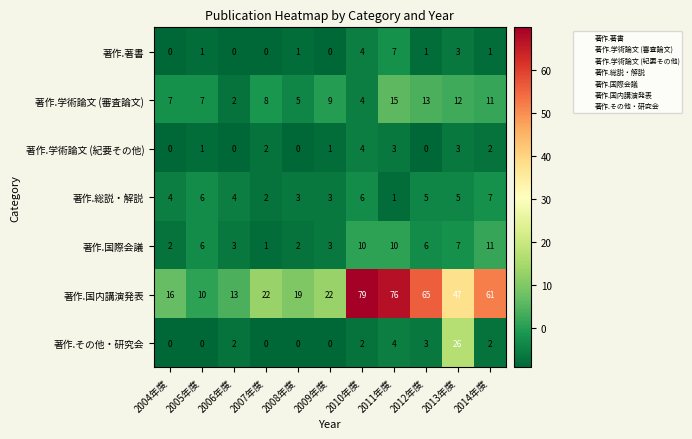

Which category has the highest value in the 著作.その他・研究会 series?

2013年度